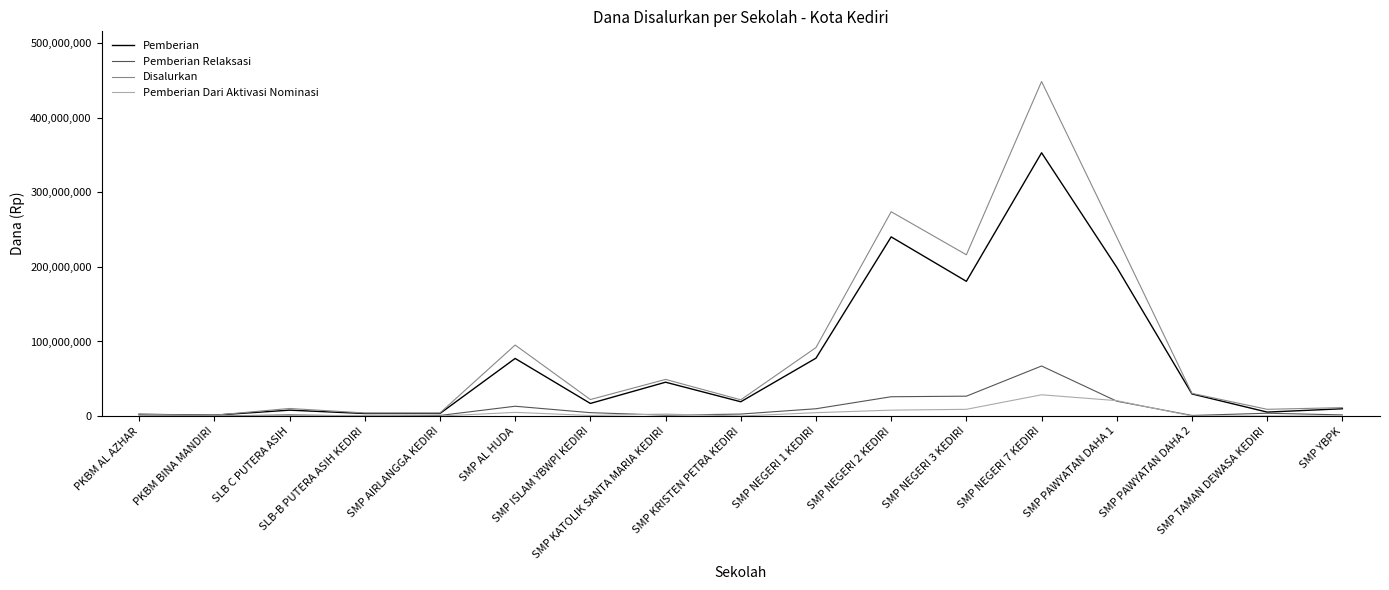

Which series has the widest spread of values?

Disalurkan